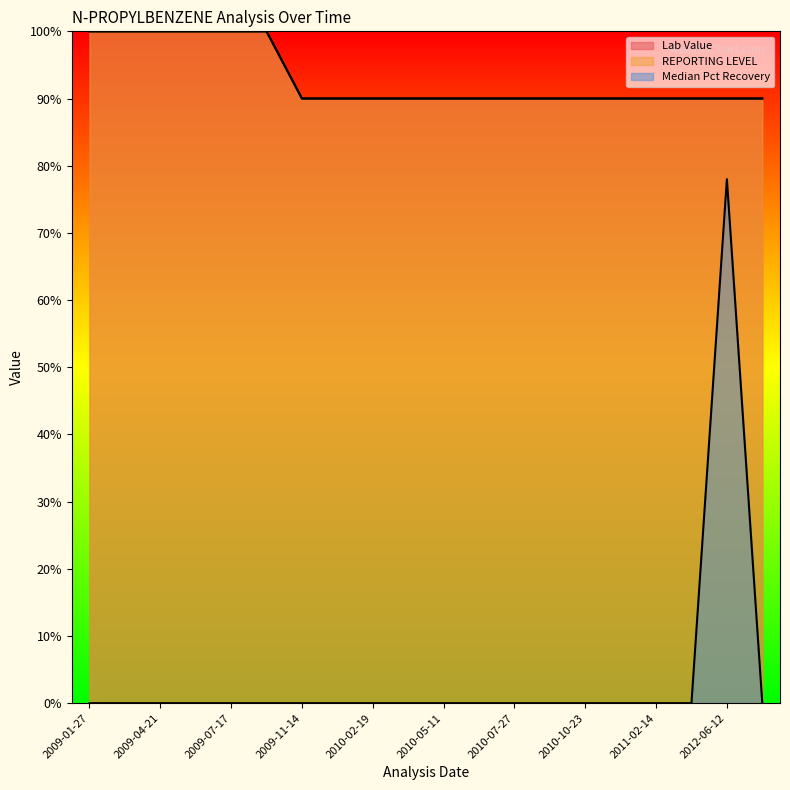

Which series changed the most between 2009-04-21 and 2010-05-11?

Lab Value